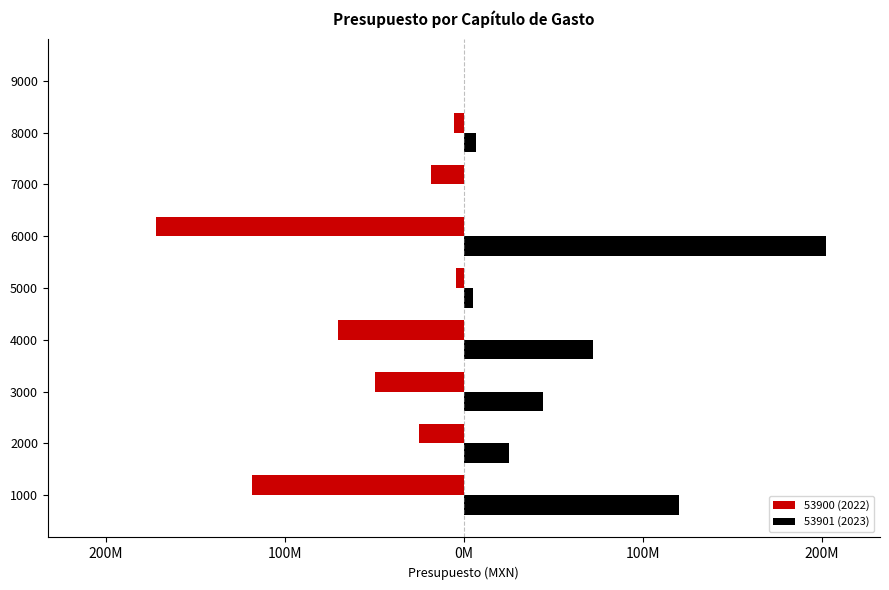

What are all the series names shown in the legend?

53900 (2022), 53901 (2023)